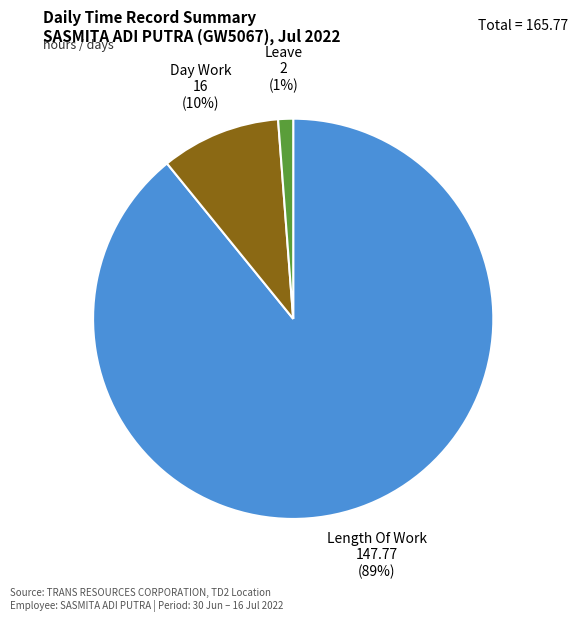

To the nearest percent, what is the average slice percentage?

33%